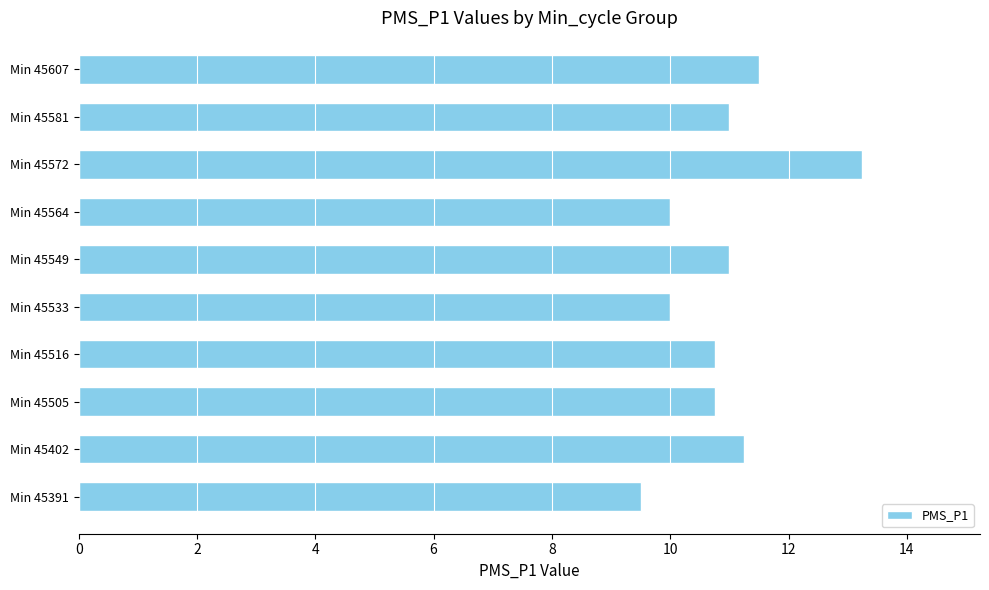

True or false: the data shows 15.0 at Min 45564.

False